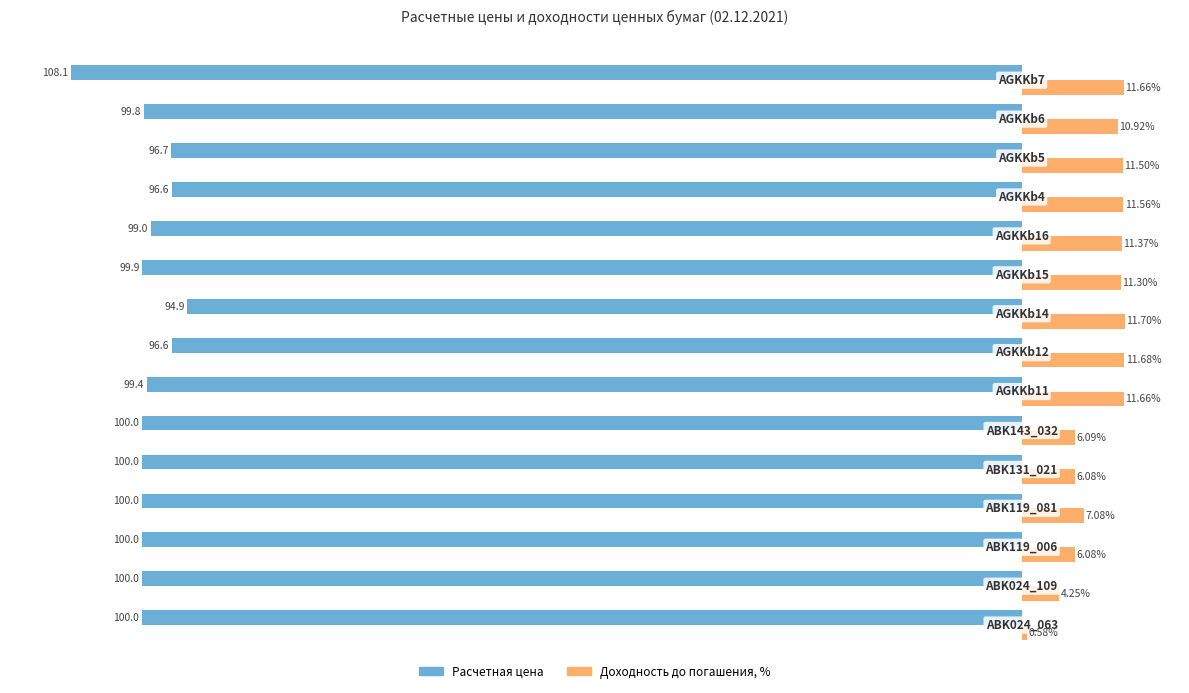

Rank the series by their maximum value, from highest to lowest.

Доходность до погашения, %, Расчетная цена